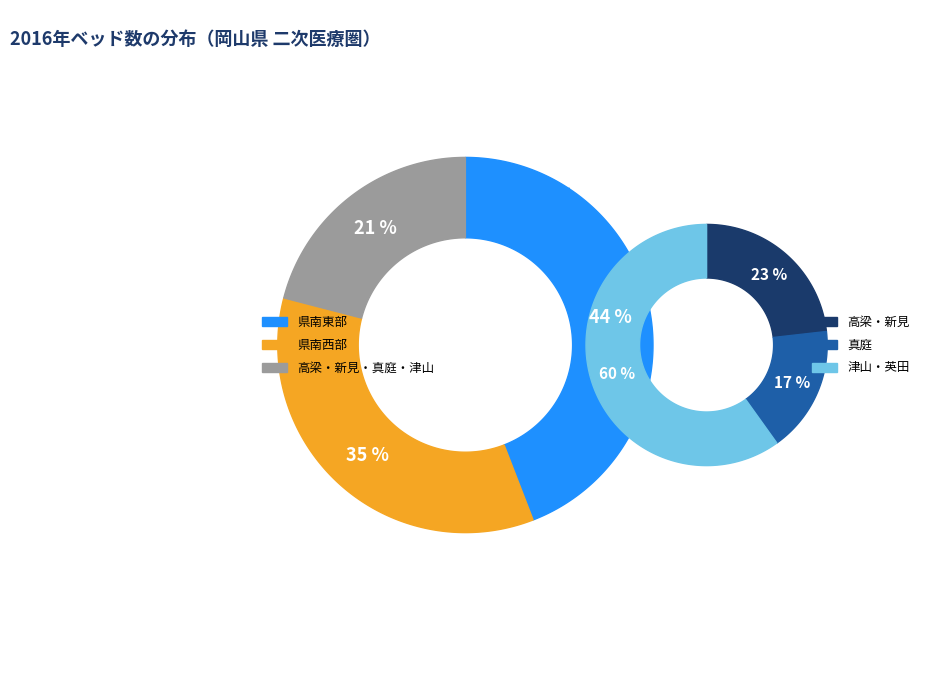

What percentage is the 県南西部 slice, to the nearest percent?

35%